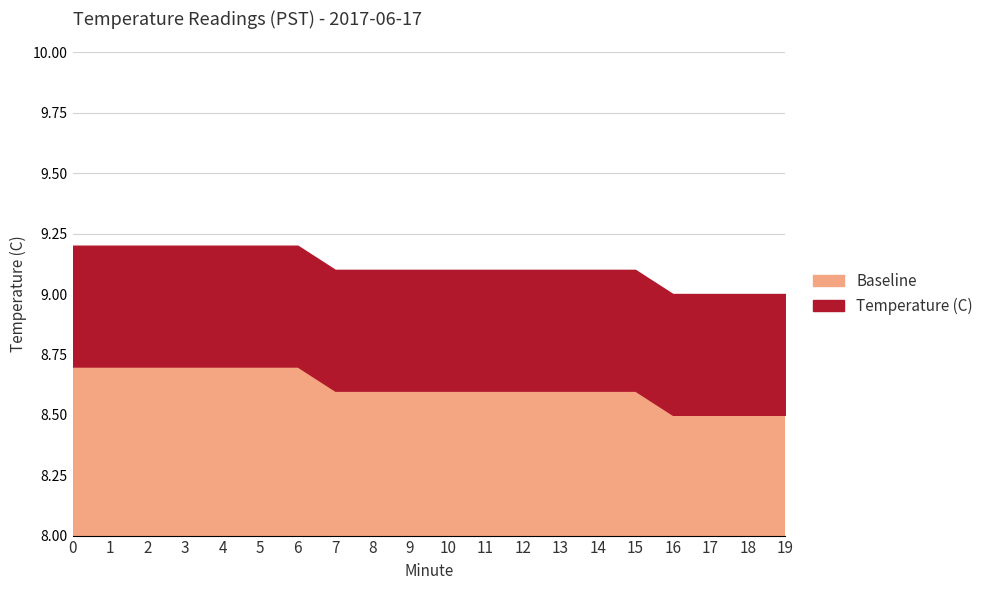

True or false: Temperature (C) and Baseline intersect in this chart.

False